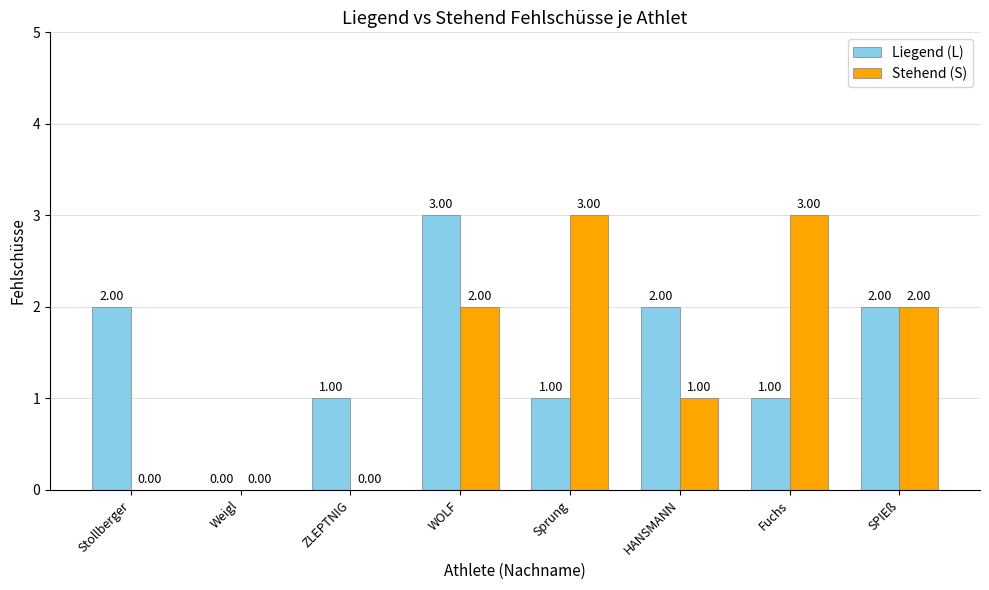

Does the chart contain stacked bars?

No